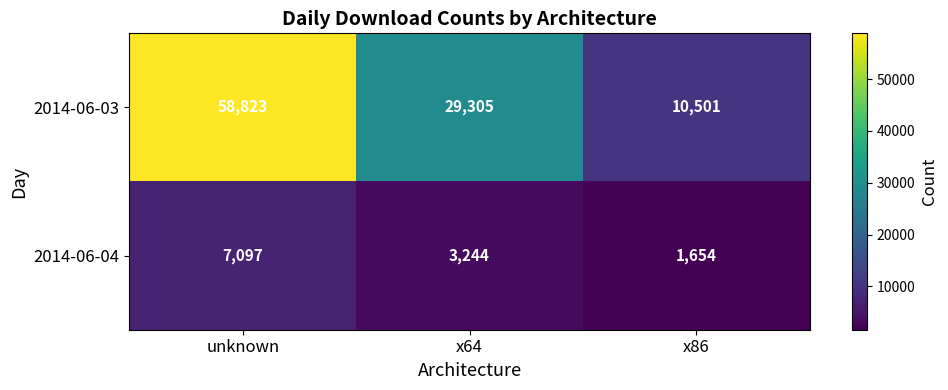

The 2014-06-04 series shows 1265 at x64. True or false?

False